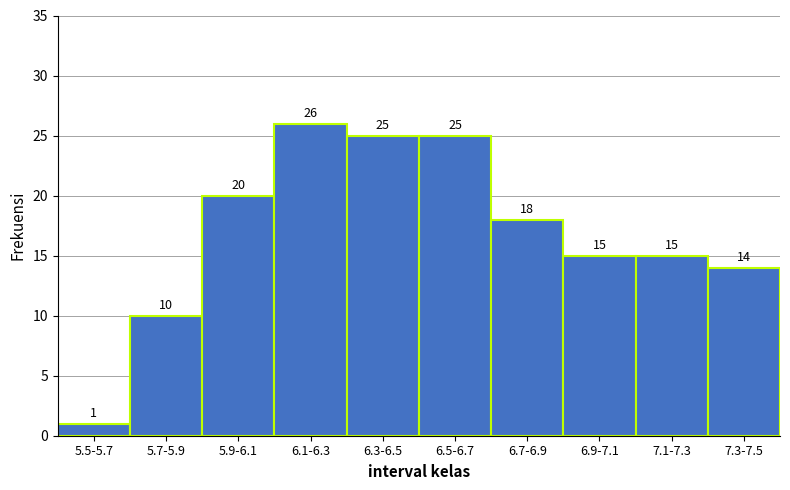

Reading right to left, list all the values displayed in this chart.

14	15	15	18	25	25	26	20	10	1